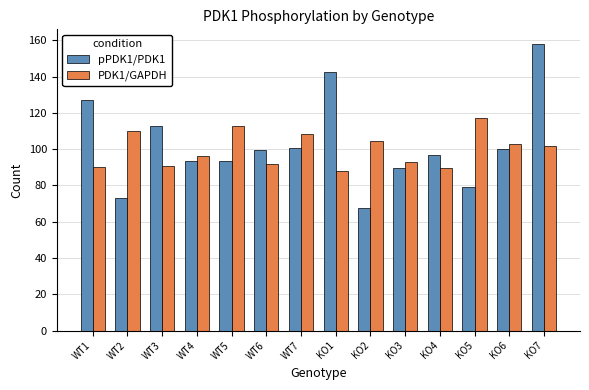

What are all the series names shown in the legend?

pPDK1/PDK1, PDK1/GAPDH